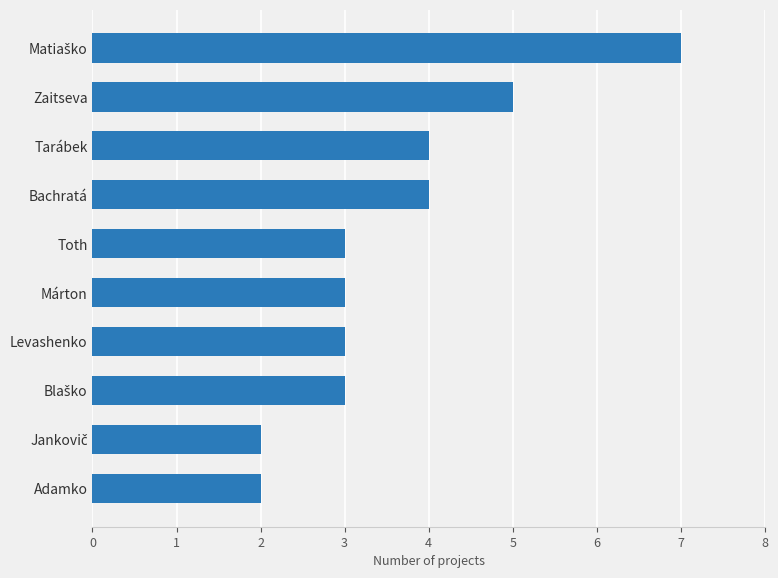

What is the difference between the maximum and second lowest values?

5